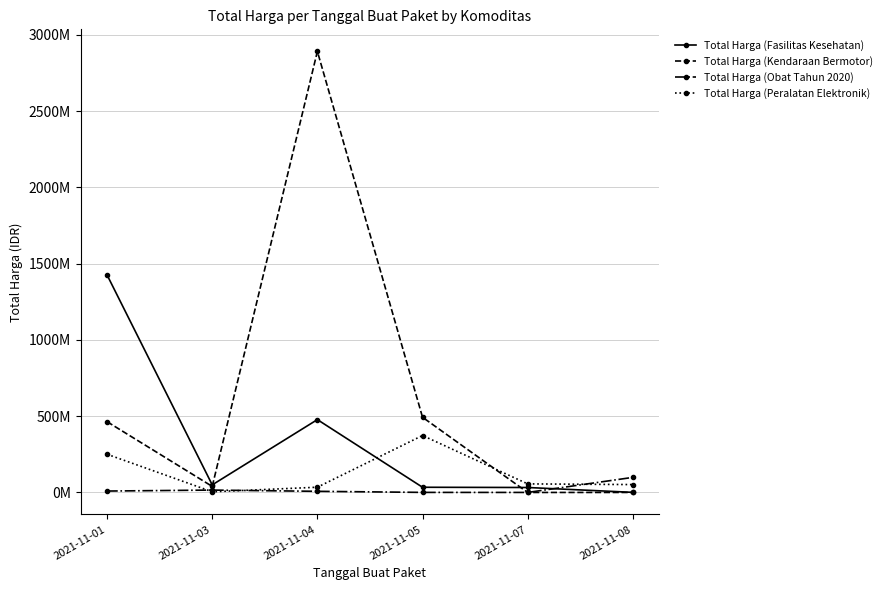

At which label does Total Harga (Fasilitas Kesehatan) reach its peak?

2021-11-01